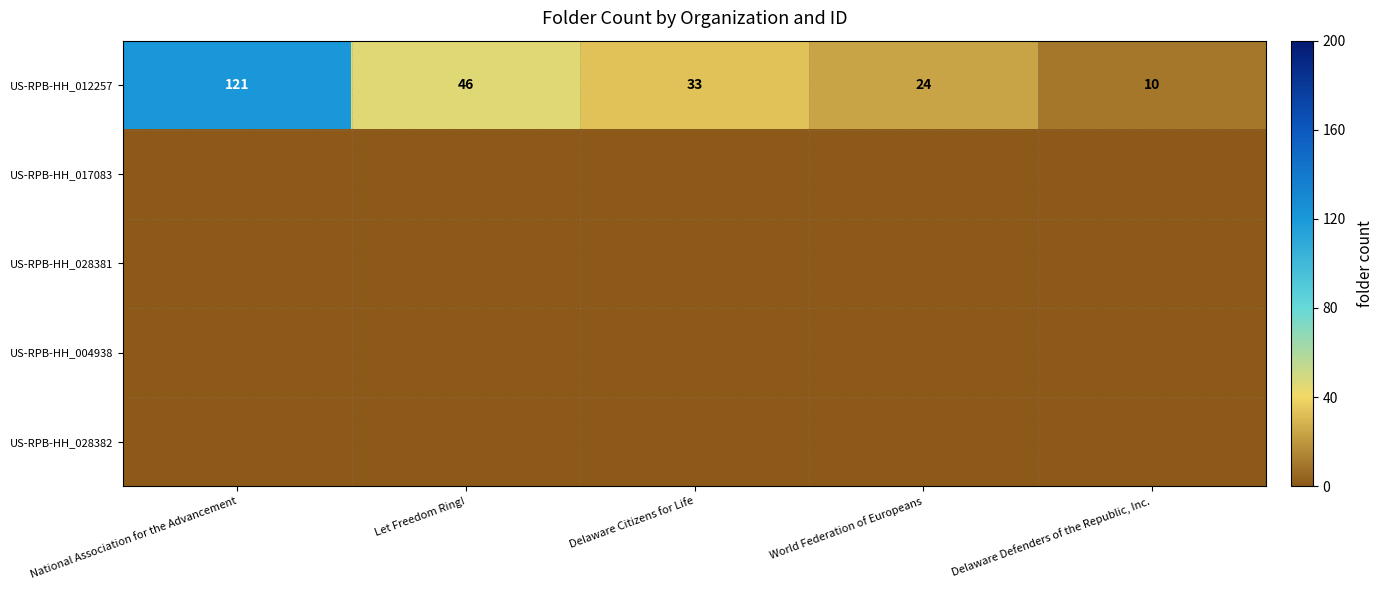

At how many categories does at least one series exceed 64?

1